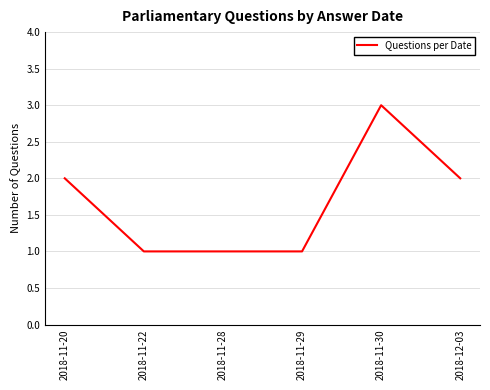

At which category does the chart reach its peak across all series?

2018-11-30